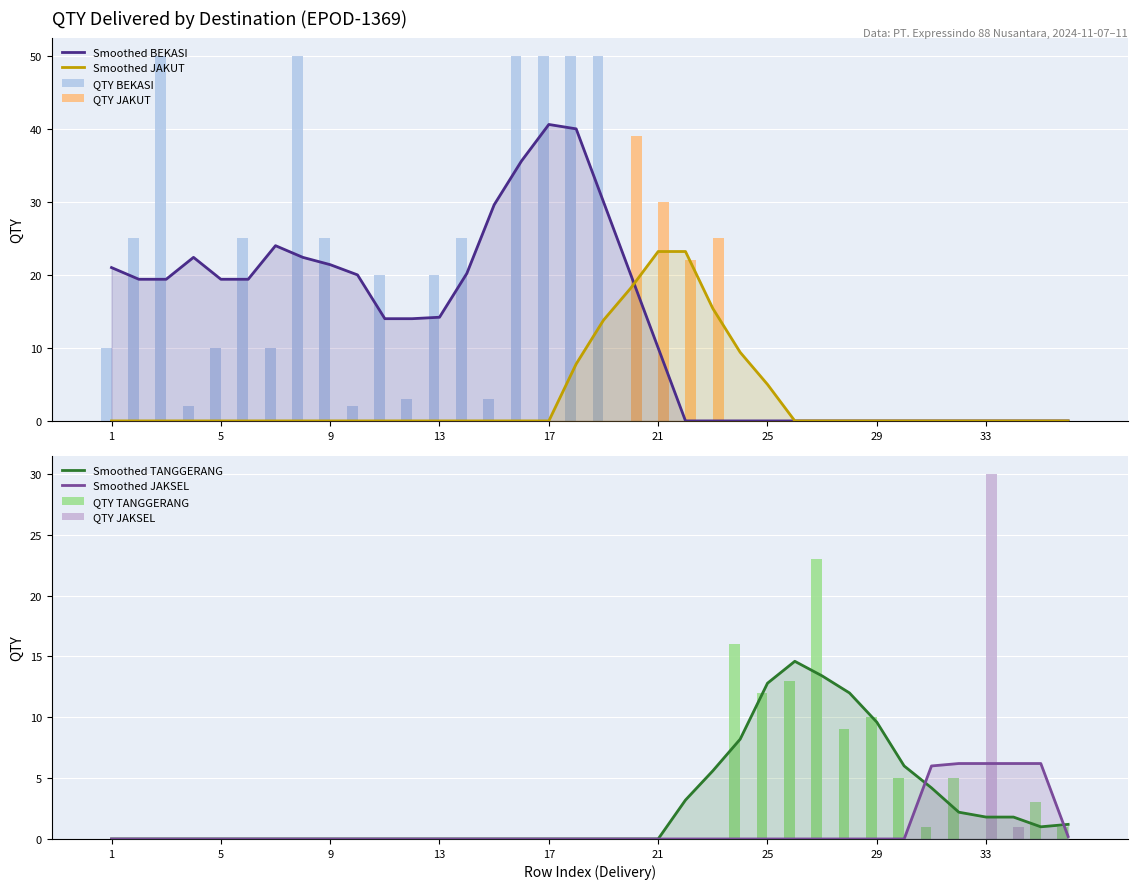

Where is QTY nearest to the value 25?

2